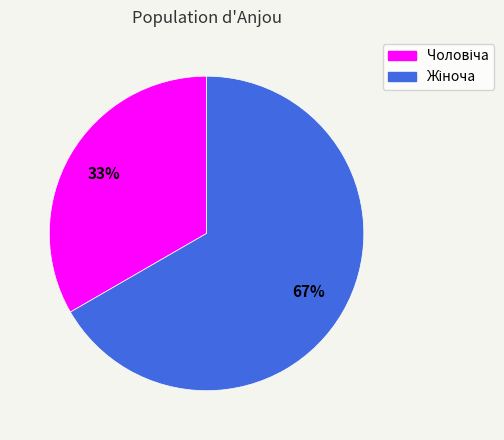

Is there a majority slice in this chart?

Yes